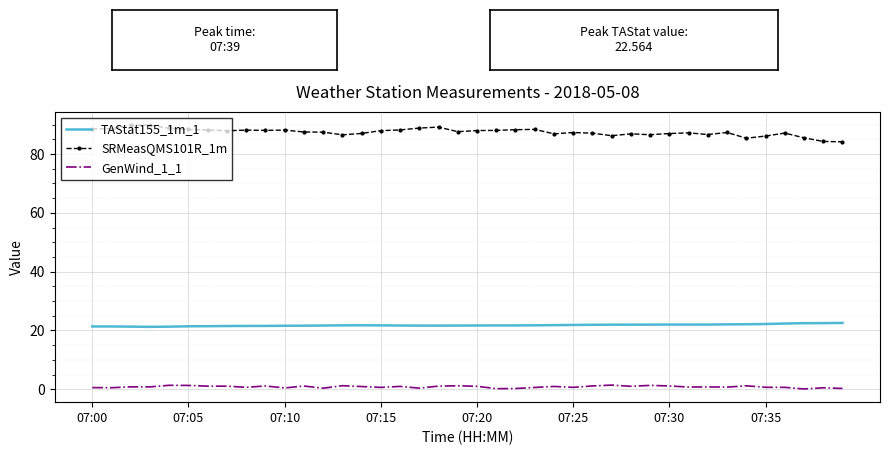

What is the lowest value of the SRMeasQMS101R_1m series?

84.2